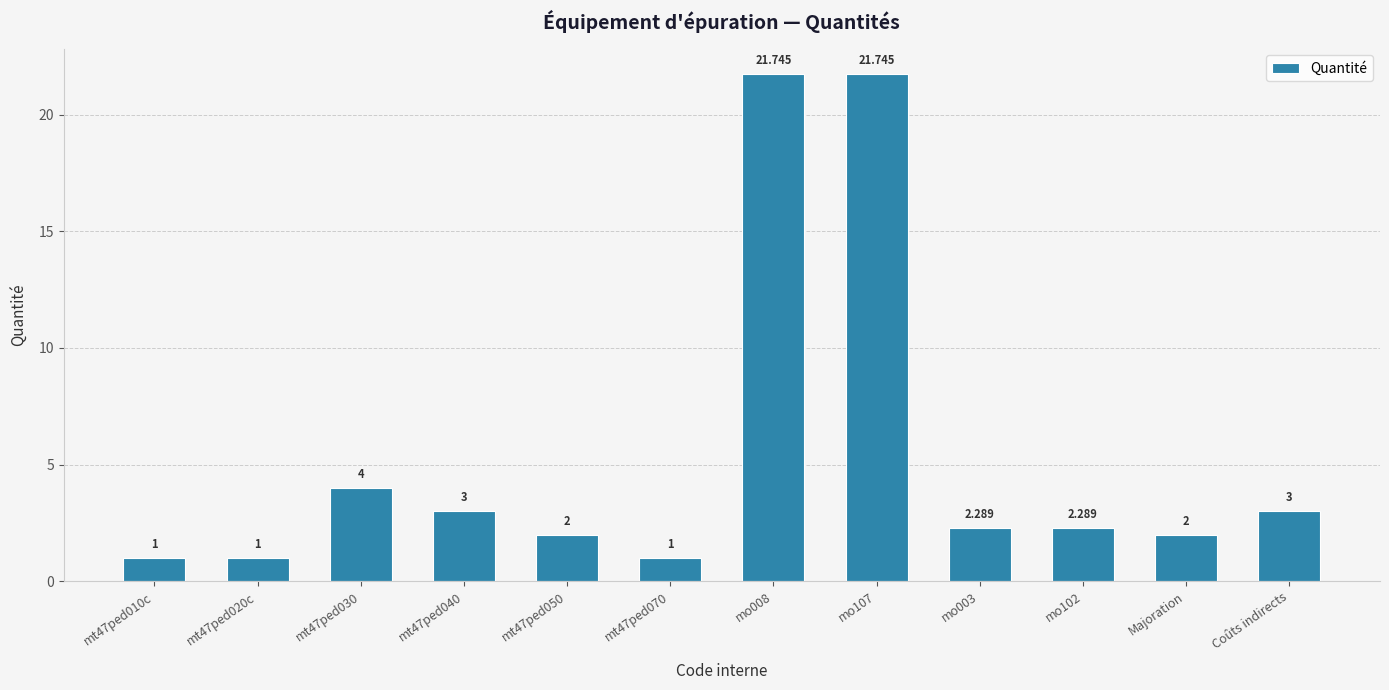

What is the difference between the maximum and second lowest values?

20.7